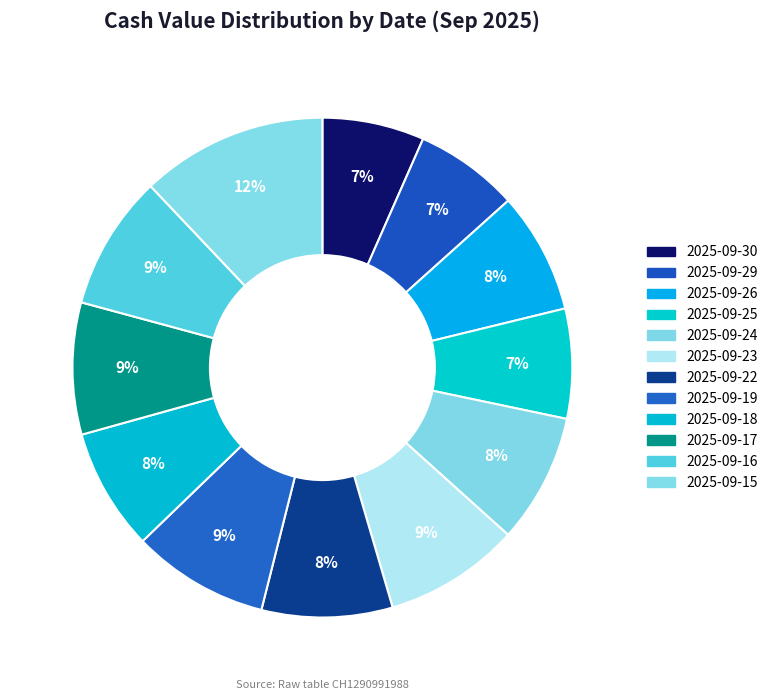

Which has a higher value, 2025-09-29 or 2025-09-17?

2025-09-17